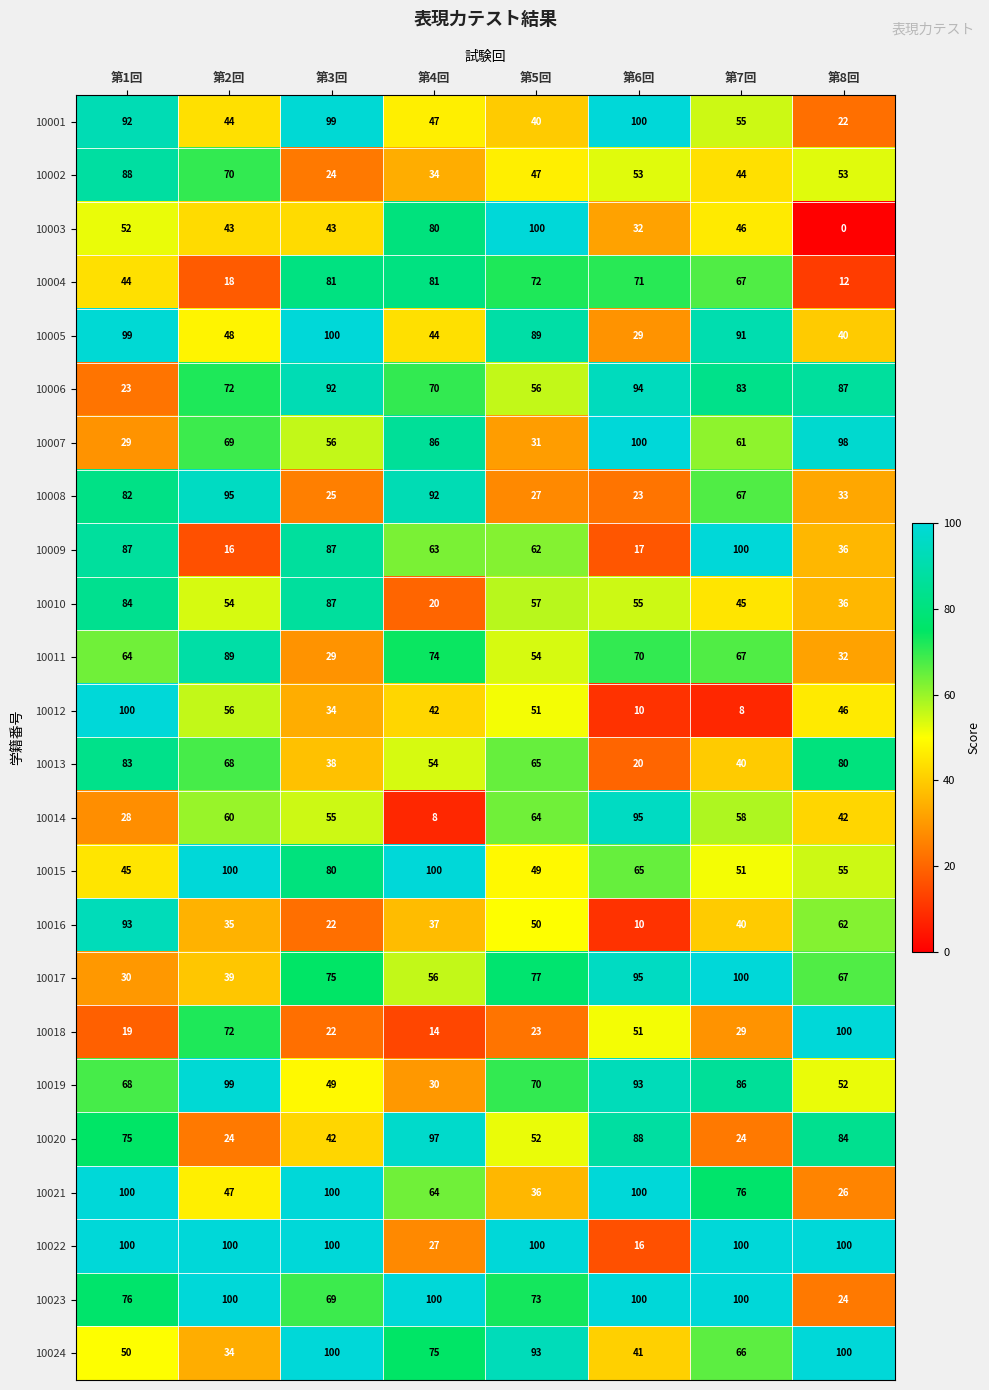

True or false: 10001 has a value of 44 at 第2回.

True